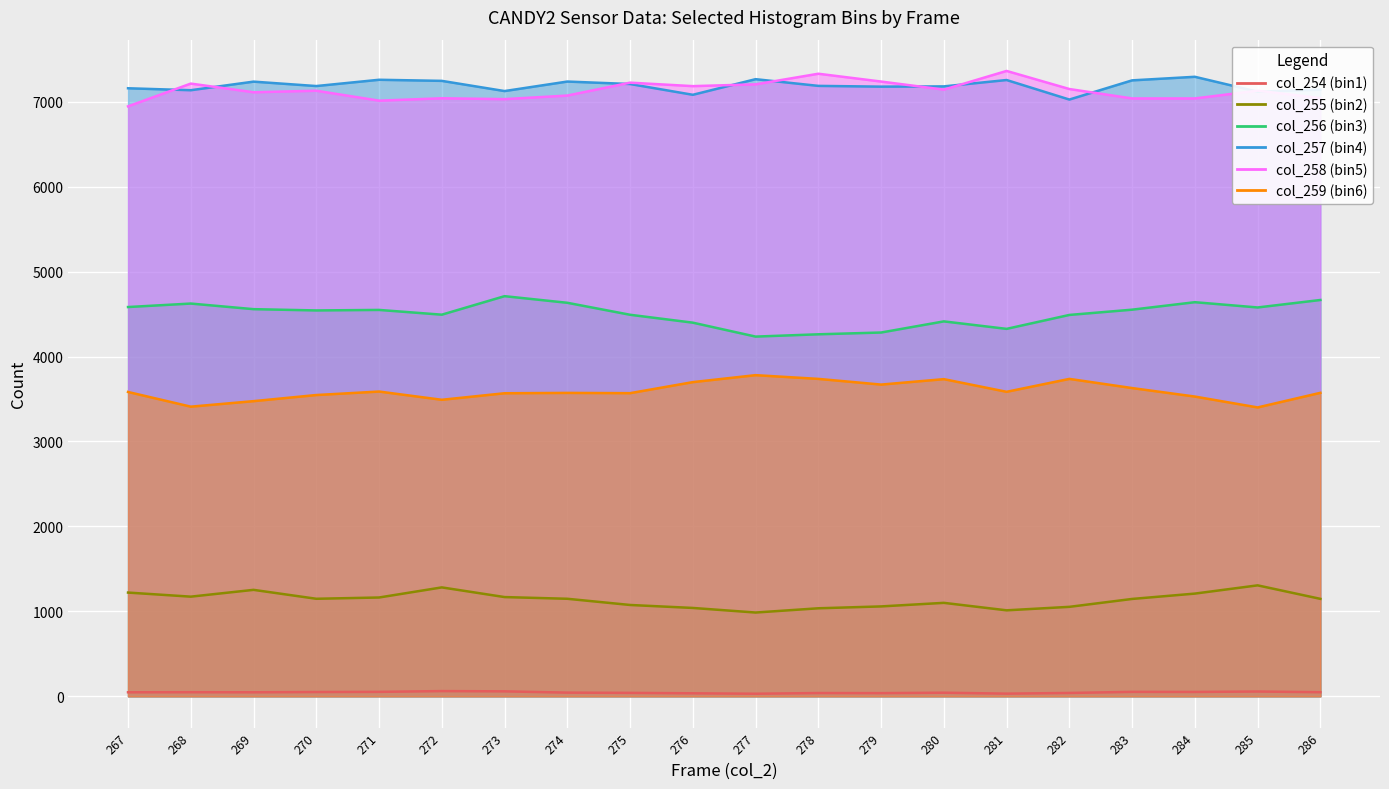

What is the difference between the maximum and second lowest values in the col_255 series?

294